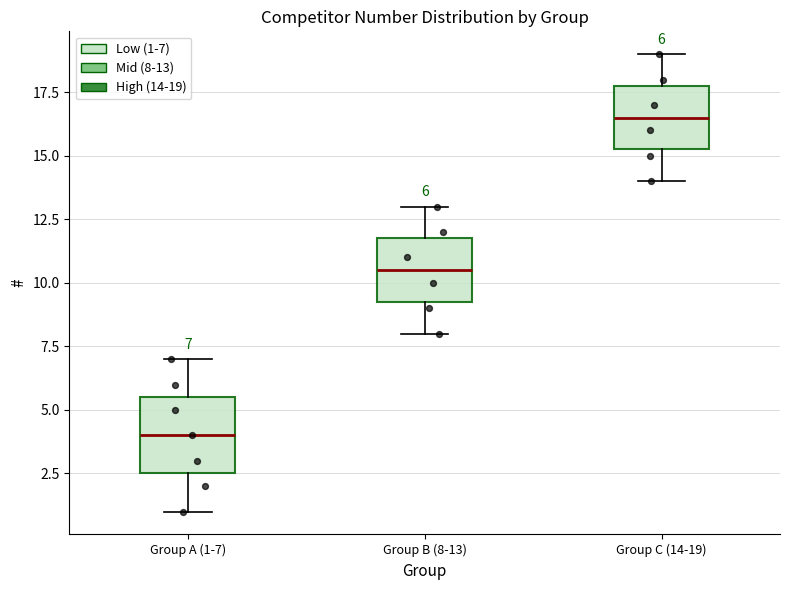

Which box has the highest median line?

Group C (14-19)